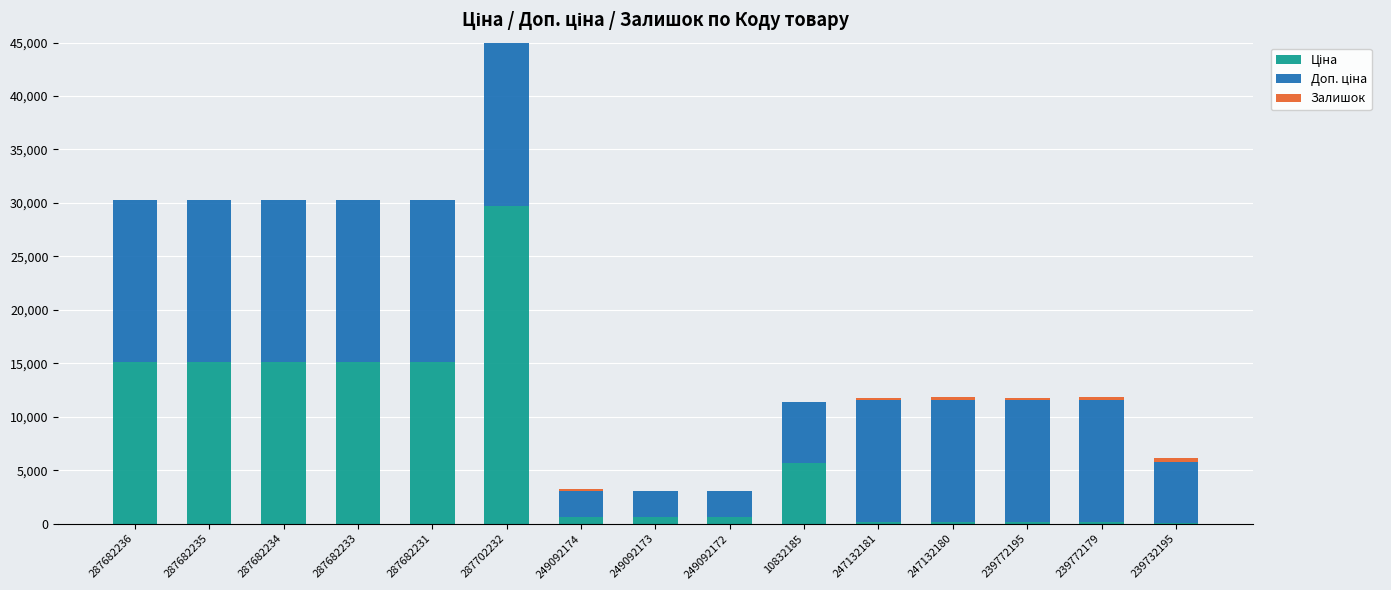

What is the difference between the maximum and minimum values in the Ціна series?

29690.2